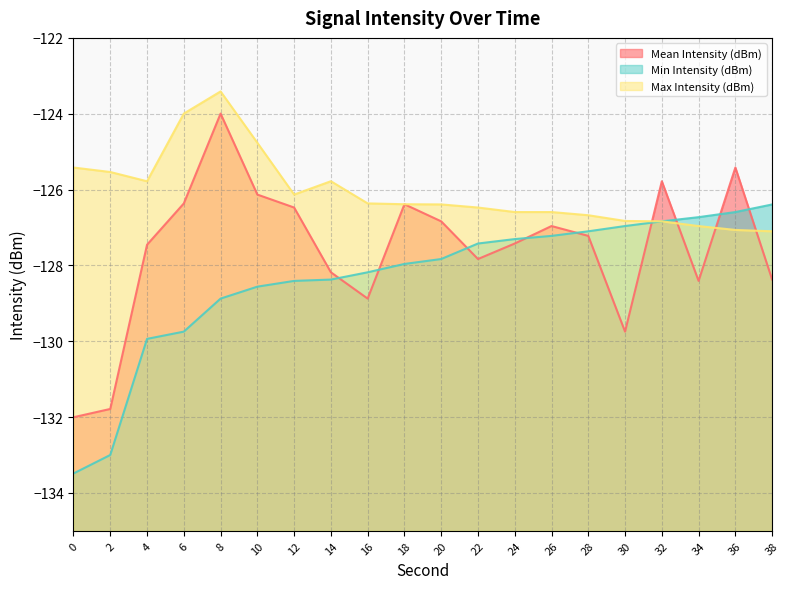

Between 24 and 32, which series saw the biggest shift?

Mean Intensity (dBm)